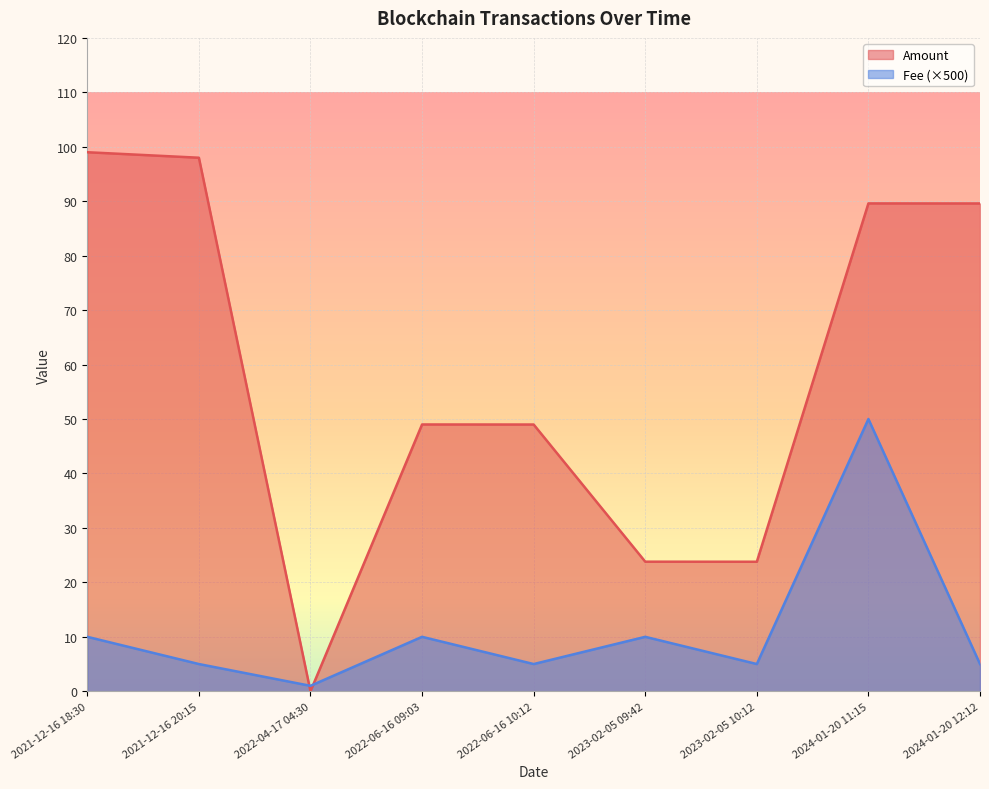

Read the Amount value at 2024-01-20 11:15.

89.6